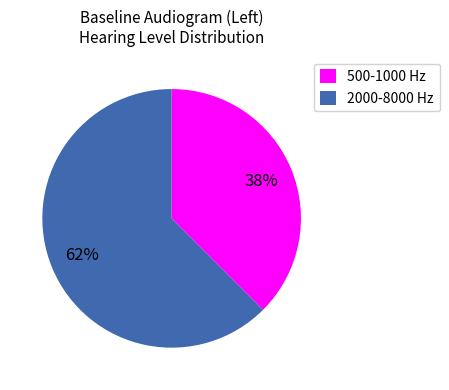

Is there any slice that represents more than half of the pie?

Yes